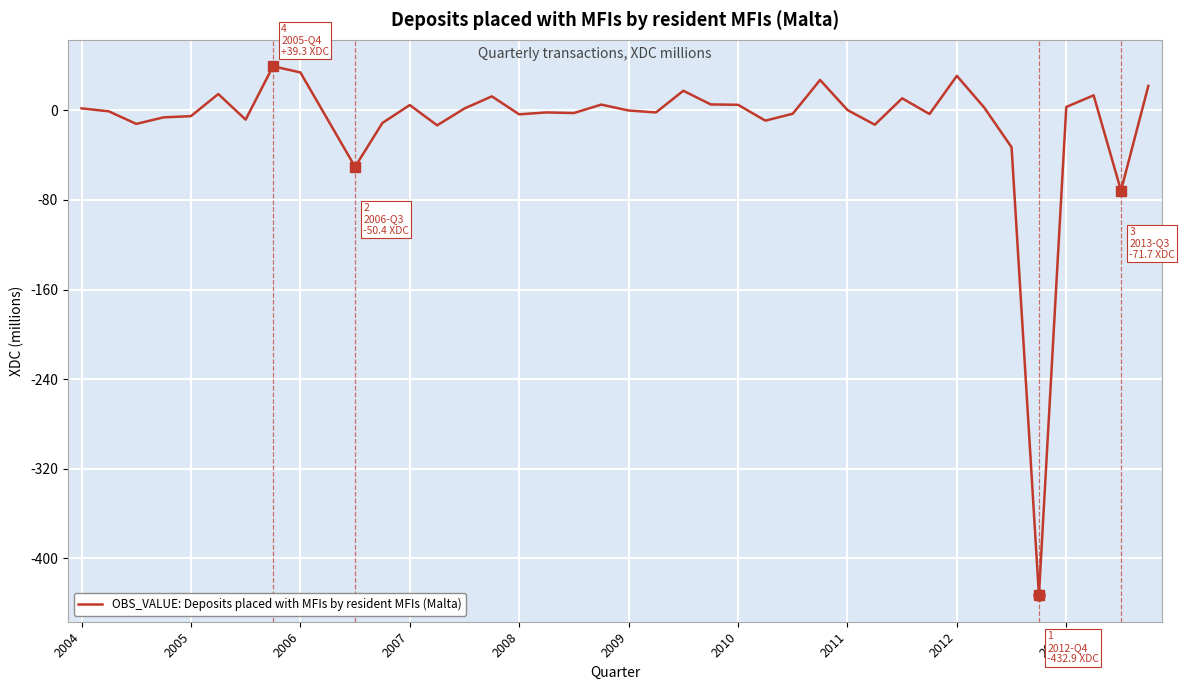

What is the difference between the maximum and minimum values?

472.2